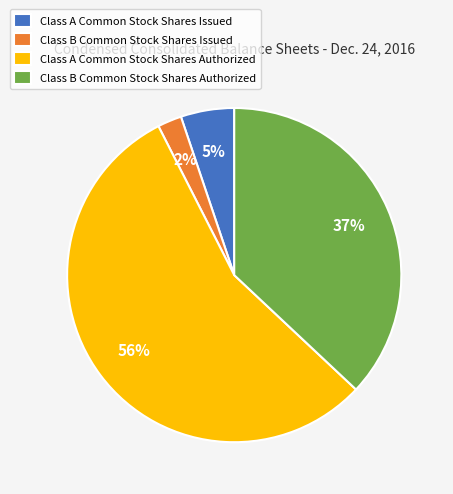

Between Class A Common Stock Shares Authorized and Class A Common Stock Shares Issued, which is larger?

Class A Common Stock Shares Authorized